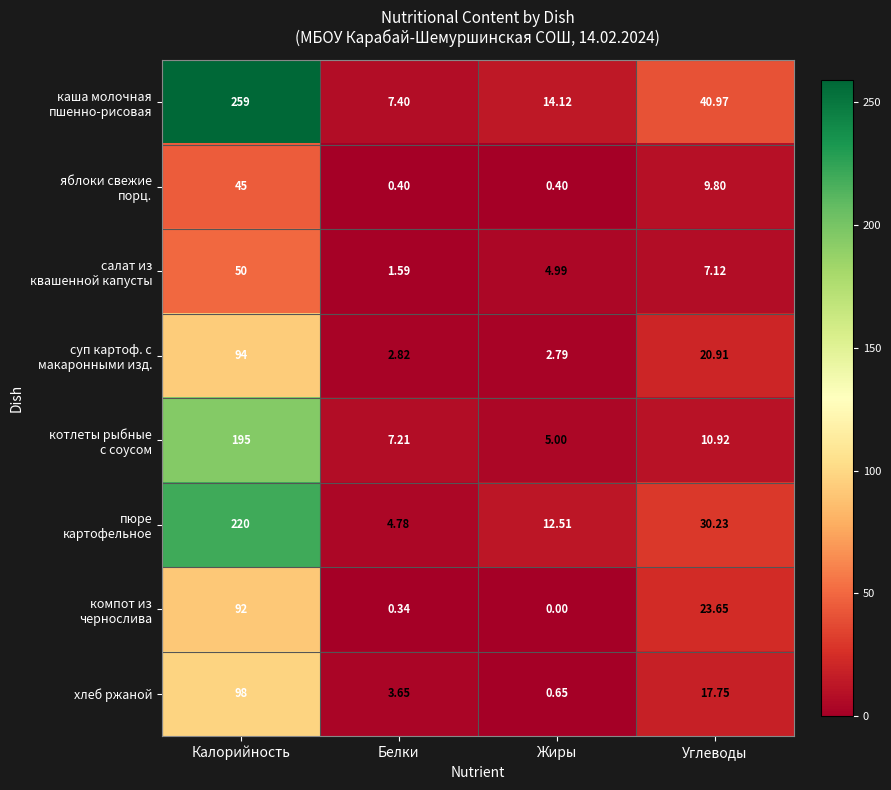

At which category is the sum across all series the highest?

Калорийность